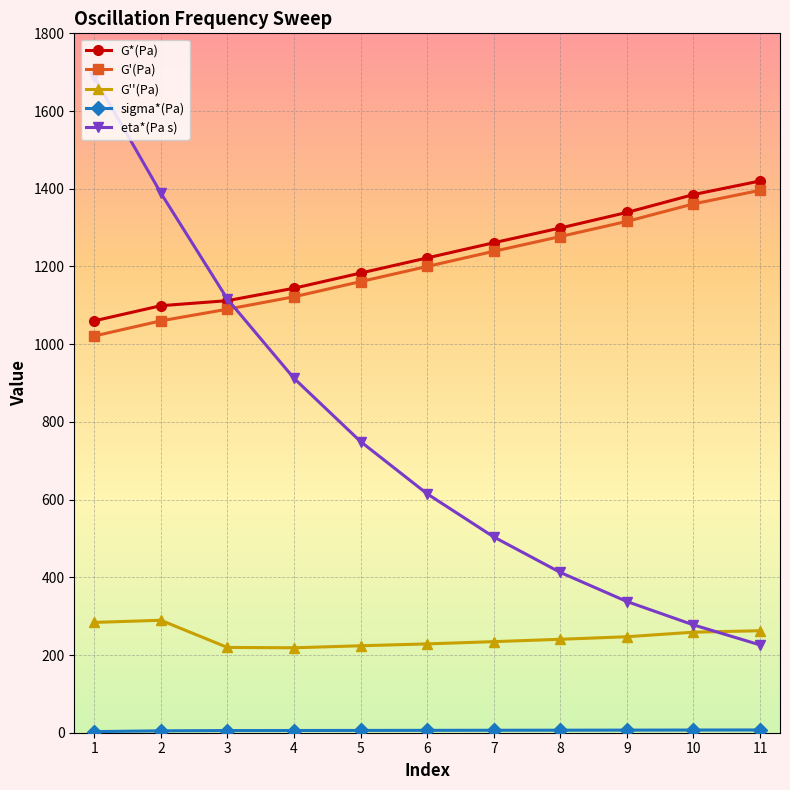

True or false: G*(Pa) and G''(Pa) intersect in this chart.

False